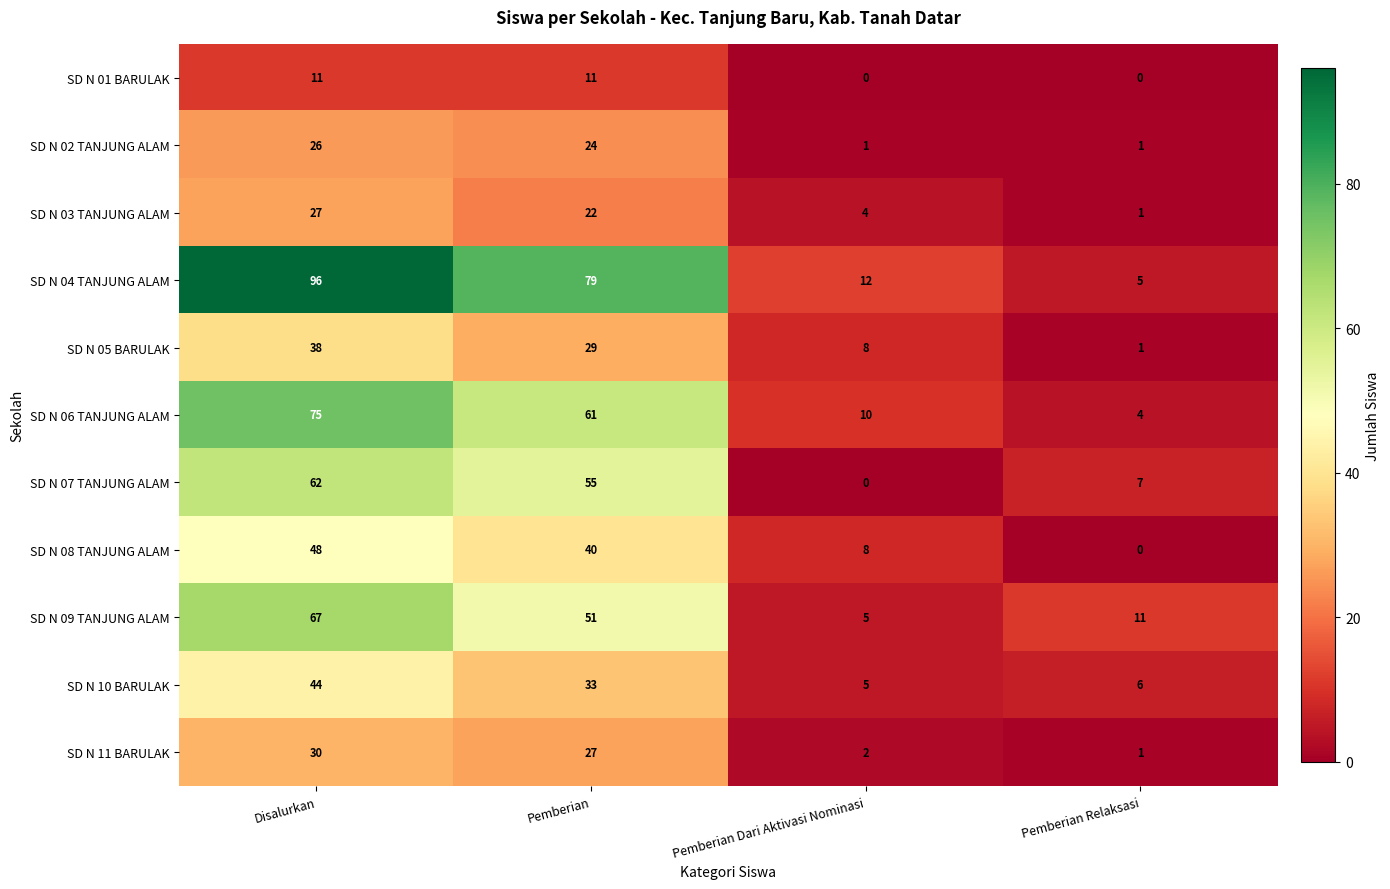

At how many categories does at least one series exceed 83?

1